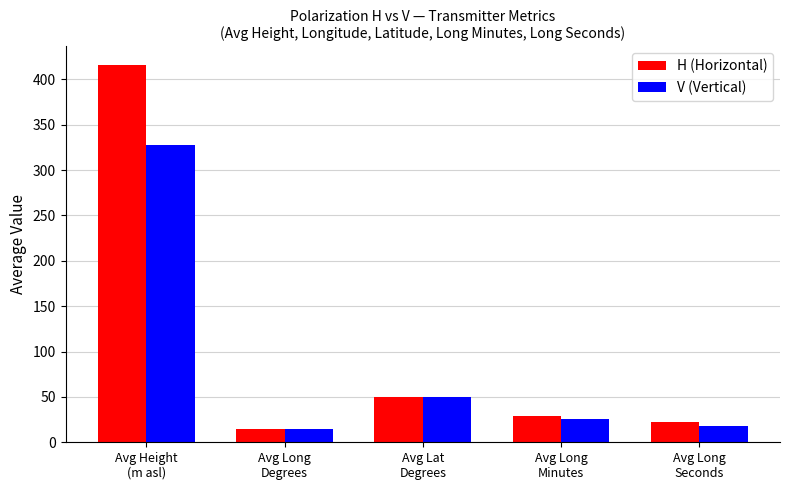

How many data points does each series have?

5